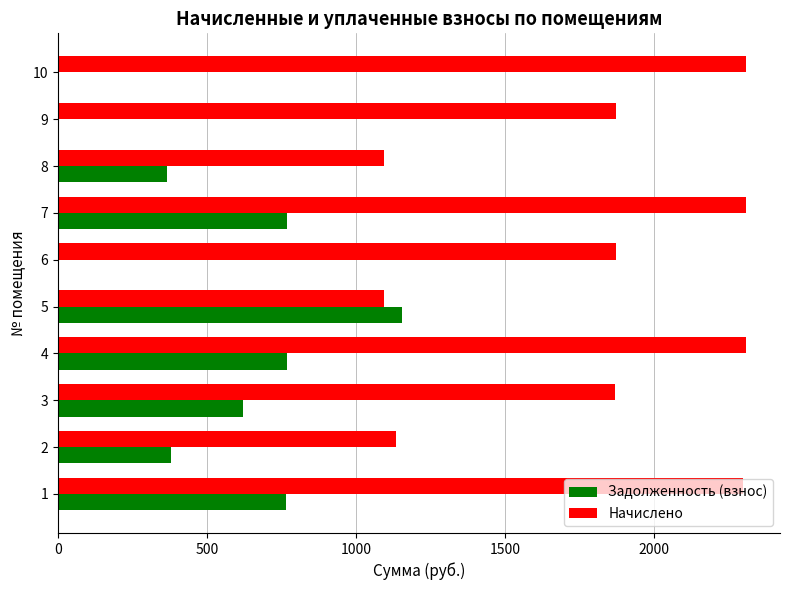

Is the value of Начислено at 7 greater than the value of Задолженность (взнос) at 2?

Yes